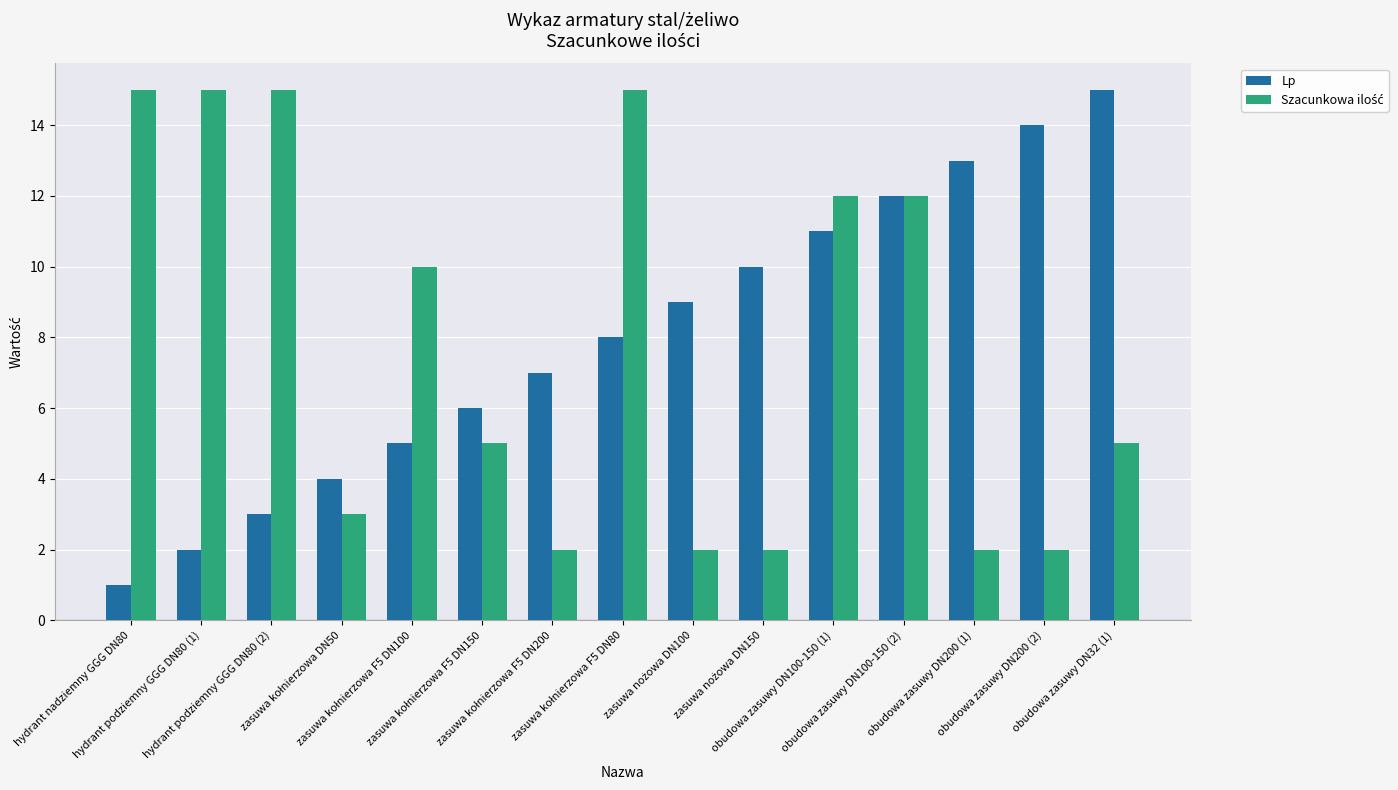

What is the average value of the Lp series?

8